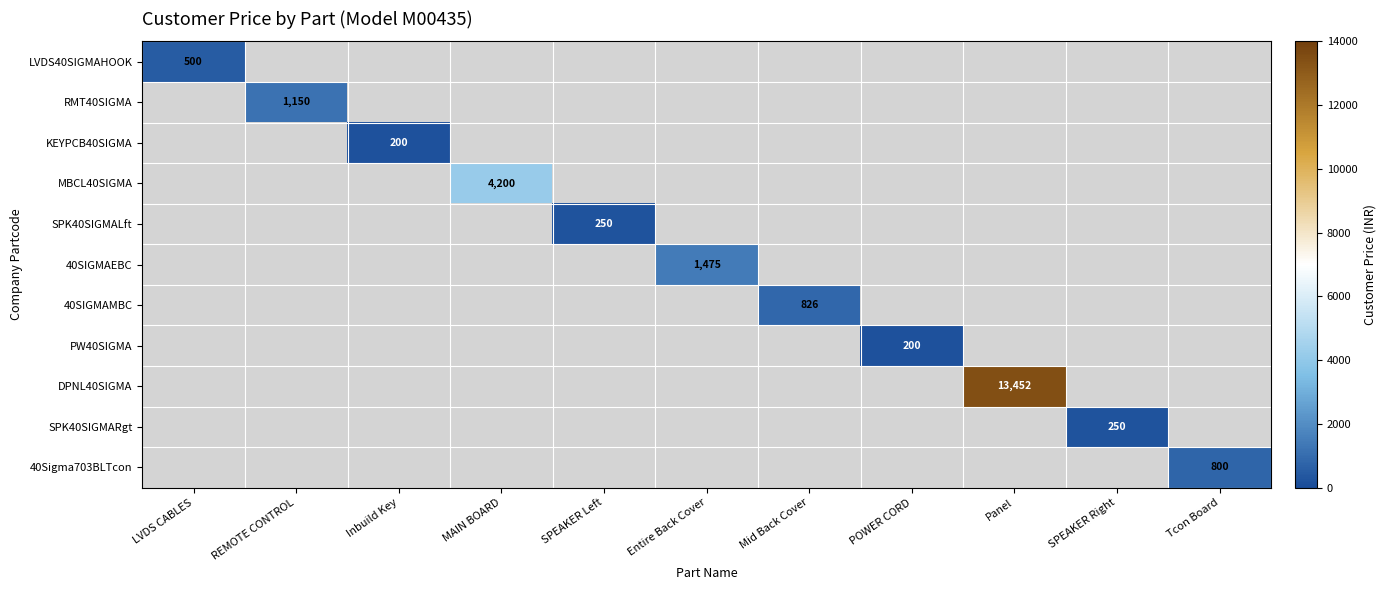

What is the smallest value displayed?

200.0